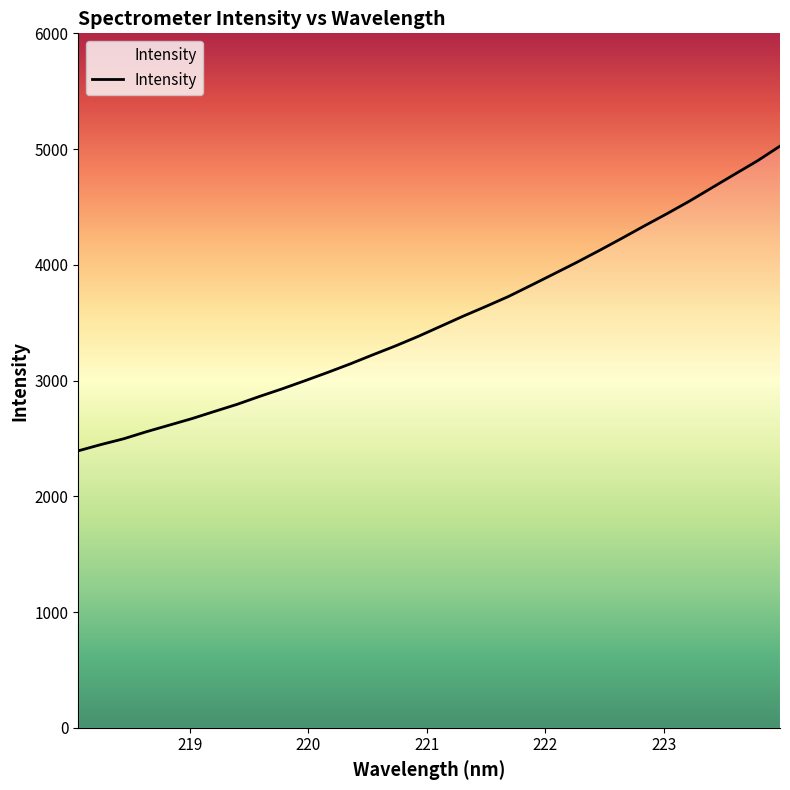

What is the difference between the maximum and minimum values?

2632.8